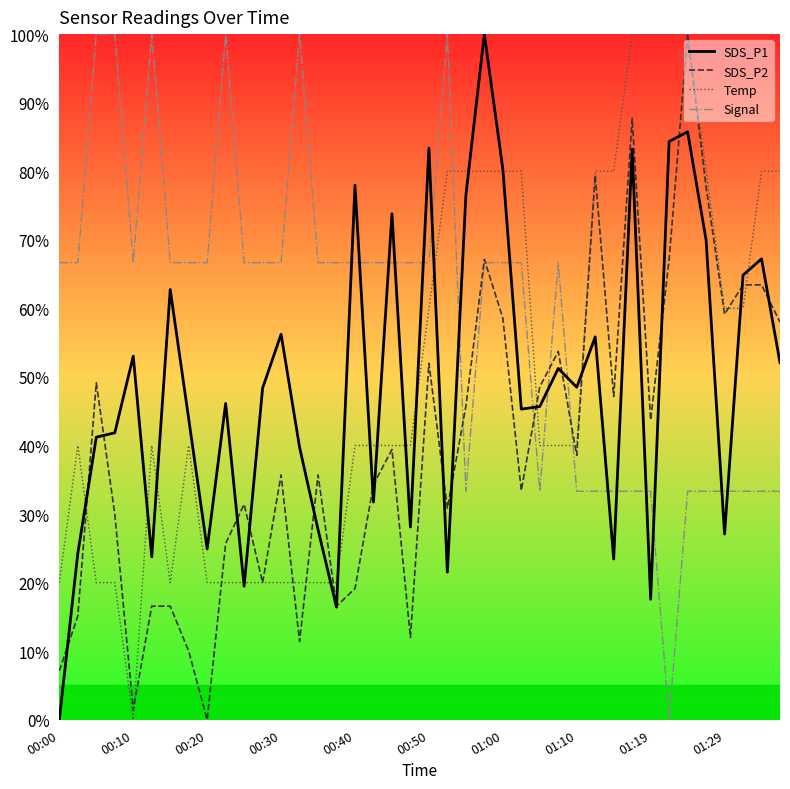

After their last crossing, which series has the higher values: Signal or Temp?

Temp